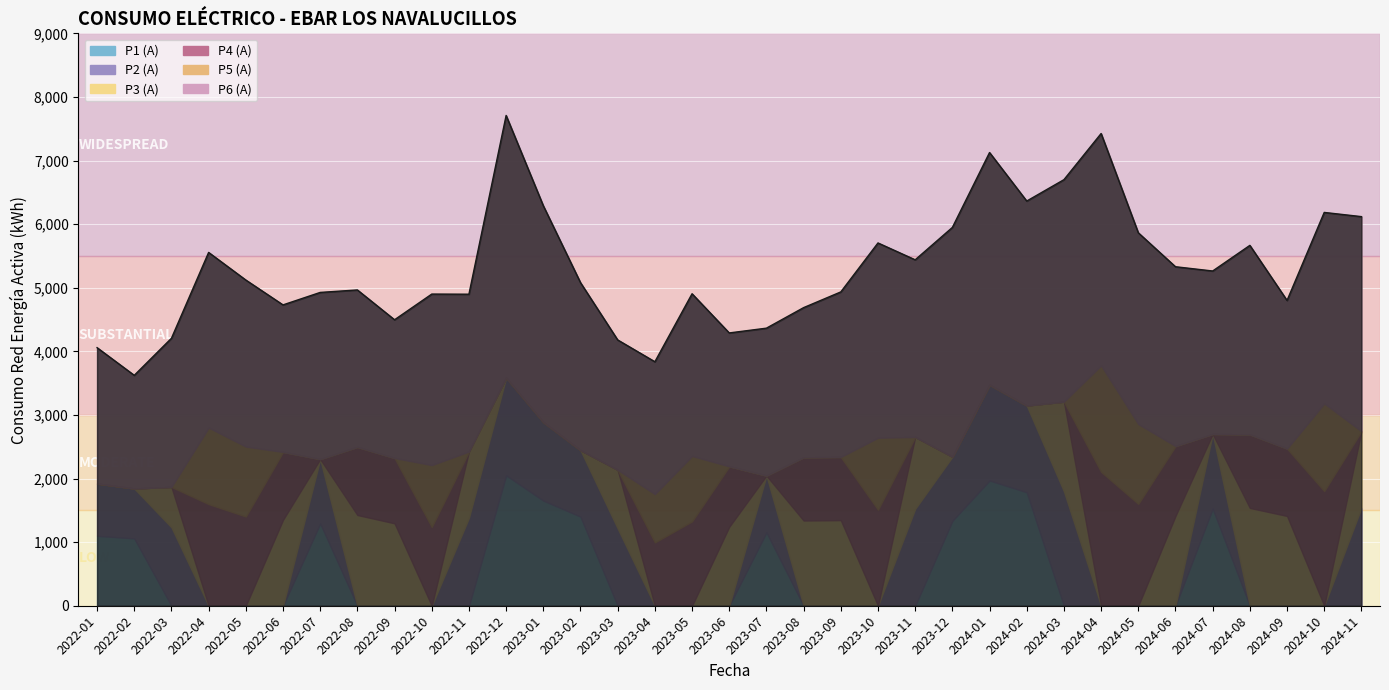

How many times do P2 (A) and P4 (A) cross each other?

12